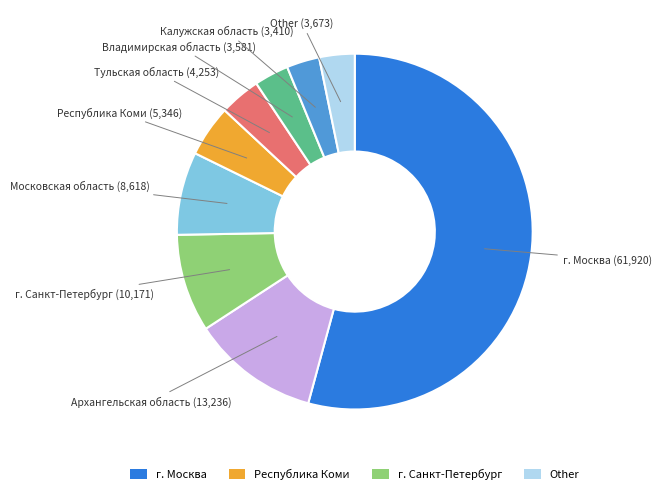

Does any single category account for the majority?

Yes